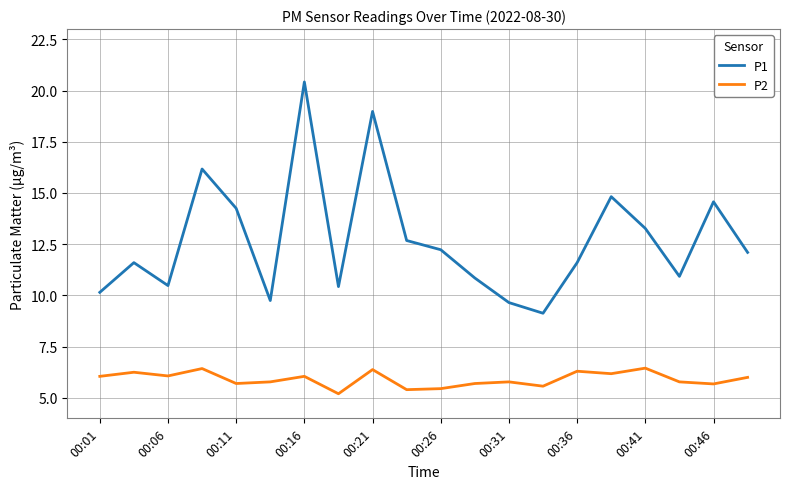

Which series has the largest total across all categories?

P1